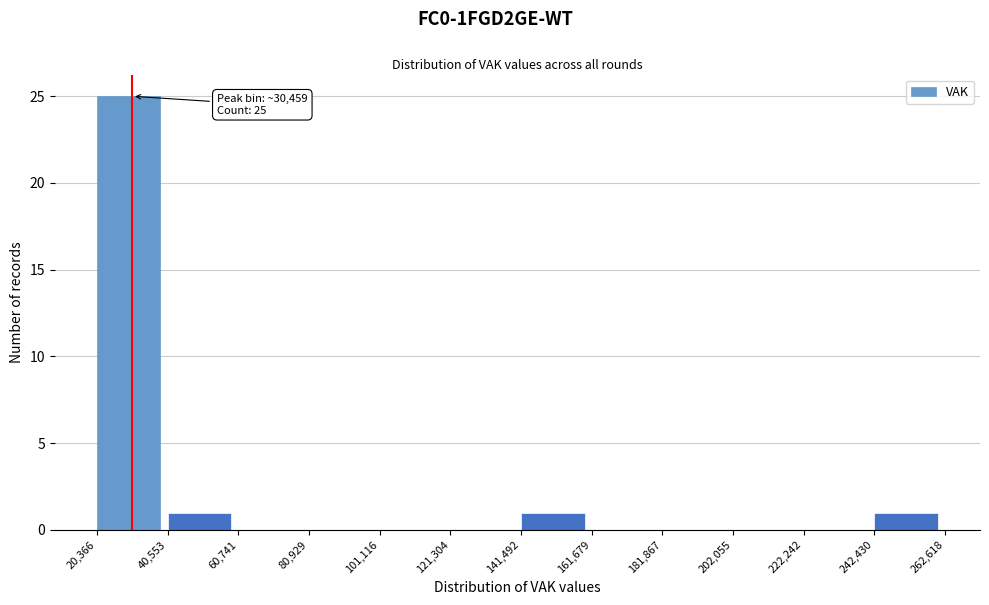

Which range on the x-axis has the tallest bar?

20,366 to 40,553